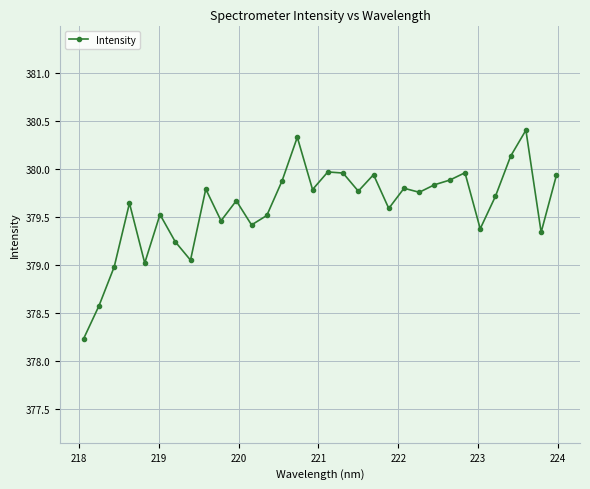

Does the chart display data point markers on the line(s)?

Yes